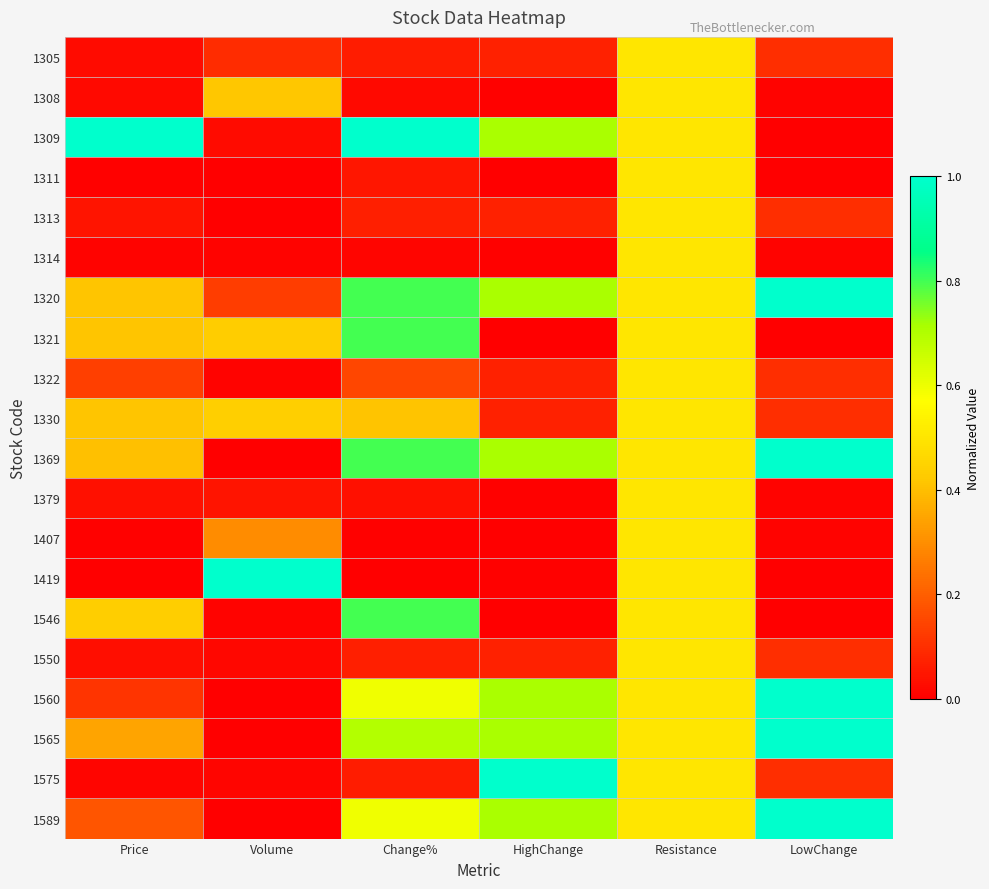

Which label corresponds to the smallest value in the chart?

LowChange